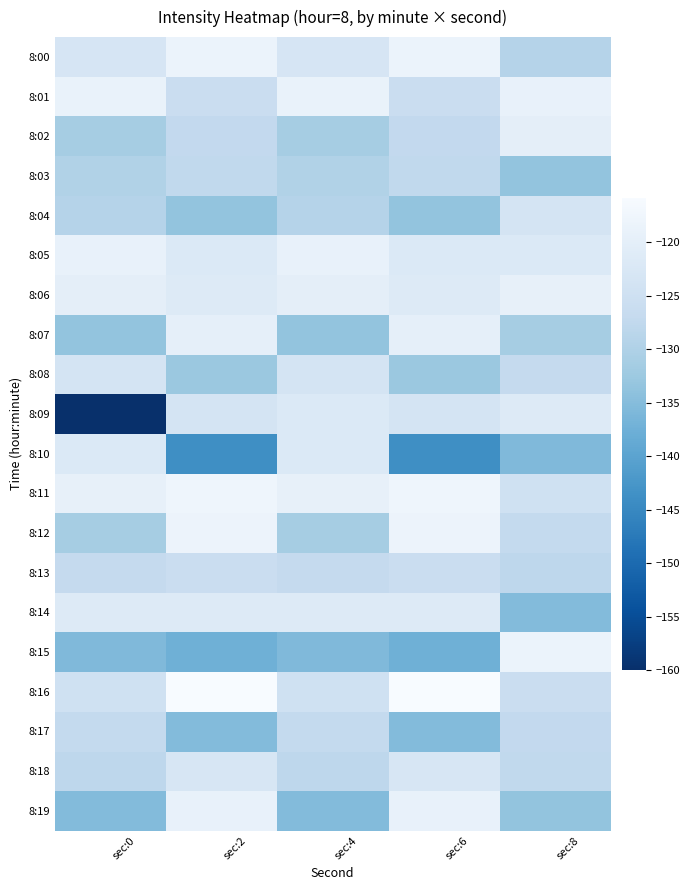

Reading left to right, transcribe all the data shown in this chart.

8:00: sec:0=-123.2	sec:2=-118.5	sec:4=-123.2	sec:6=-118.5	sec:8=-129.3
8:01: sec:0=-118.9	sec:2=-126.0	sec:4=-118.9	sec:6=-126.0	sec:8=-119.1
8:02: sec:0=-131.2	sec:2=-127.4	sec:4=-131.2	sec:6=-127.4	sec:8=-120.0
8:03: sec:0=-129.8	sec:2=-127.5	sec:4=-129.8	sec:6=-127.5	sec:8=-133.6
8:04: sec:0=-129.3	sec:2=-133.5	sec:4=-129.3	sec:6=-133.5	sec:8=-123.5
8:05: sec:0=-119.1	sec:2=-122.0	sec:4=-119.1	sec:6=-122.0	sec:8=-121.9
8:06: sec:0=-120.0	sec:2=-121.5	sec:4=-120.0	sec:6=-121.5	sec:8=-119.4
8:07: sec:0=-133.6	sec:2=-119.7	sec:4=-133.6	sec:6=-119.7	sec:8=-131.3
8:08: sec:0=-123.5	sec:2=-132.6	sec:4=-123.5	sec:6=-132.6	sec:8=-127.0
8:09: sec:0=-160.0	sec:2=-123.6	sec:4=-121.9	sec:6=-123.6	sec:8=-121.6
8:10: sec:0=-121.9	sec:2=-143.9	sec:4=-121.9	sec:6=-143.9	sec:8=-135.6
8:11: sec:0=-119.4	sec:2=-117.8	sec:4=-119.4	sec:6=-117.8	sec:8=-124.7
8:12: sec:0=-131.3	sec:2=-118.3	sec:4=-131.3	sec:6=-118.3	sec:8=-127.2
8:13: sec:0=-127.0	sec:2=-126.0	sec:4=-127.0	sec:6=-126.0	sec:8=-128.0
8:14: sec:0=-121.6	sec:2=-121.6	sec:4=-121.6	sec:6=-121.6	sec:8=-135.3
8:15: sec:0=-135.6	sec:2=-137.5	sec:4=-135.6	sec:6=-137.5	sec:8=-118.5
8:16: sec:0=-124.7	sec:2=-115.8	sec:4=-124.7	sec:6=-115.8	sec:8=-126.0
8:17: sec:0=-127.2	sec:2=-135.3	sec:4=-127.2	sec:6=-135.3	sec:8=-127.4
8:18: sec:0=-128.0	sec:2=-122.8	sec:4=-128.0	sec:6=-122.8	sec:8=-127.5
8:19: sec:0=-135.3	sec:2=-119.1	sec:4=-135.3	sec:6=-119.1	sec:8=-133.5